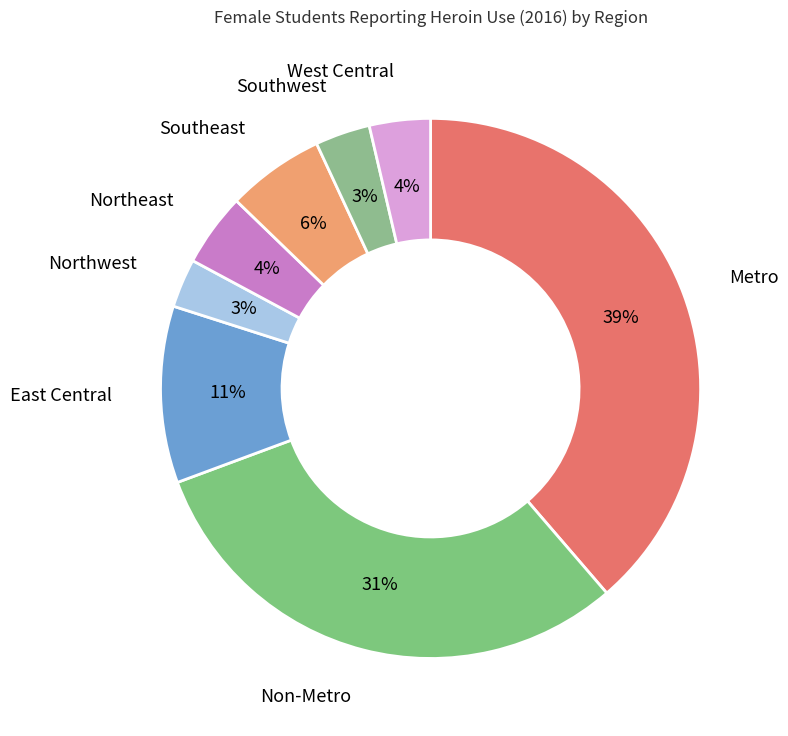

Is there a majority slice in this chart?

No